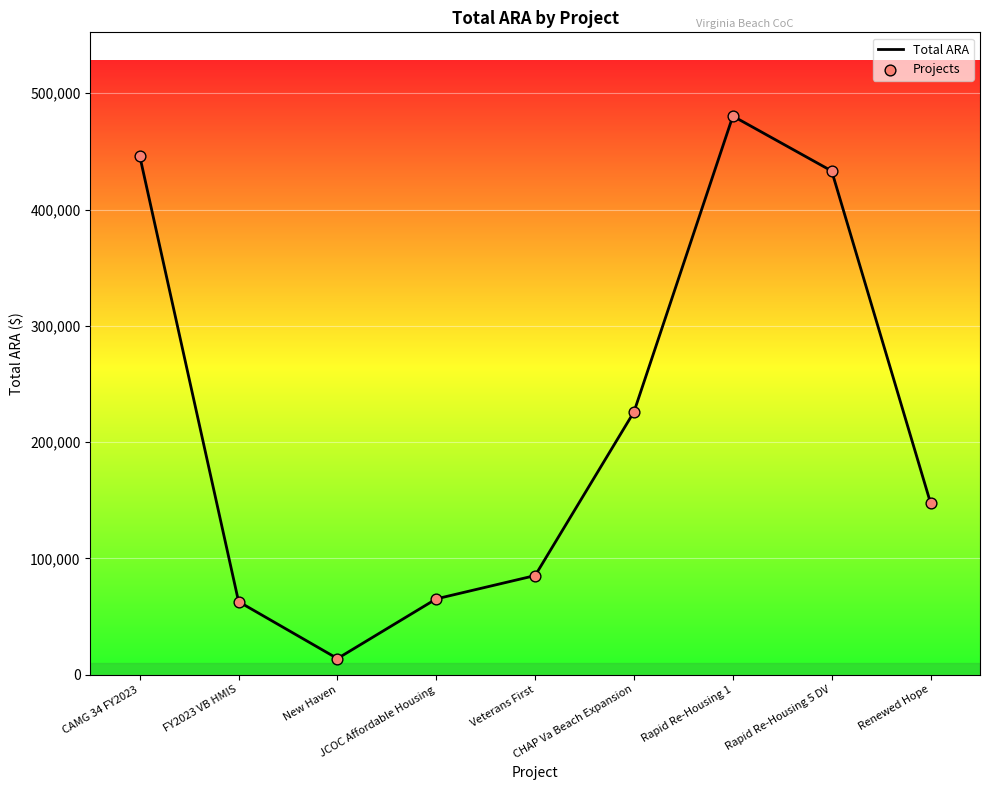

What is the difference between the maximum and minimum values?

466570